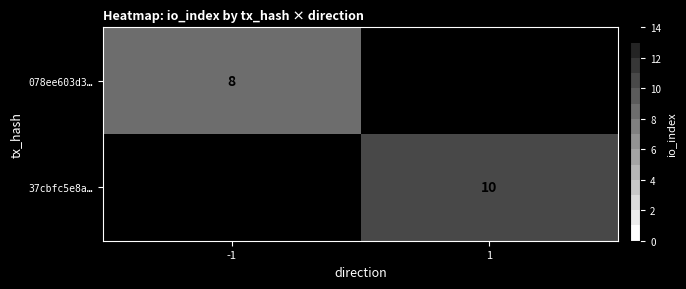

At how many categories does at least one series exceed 8?

1